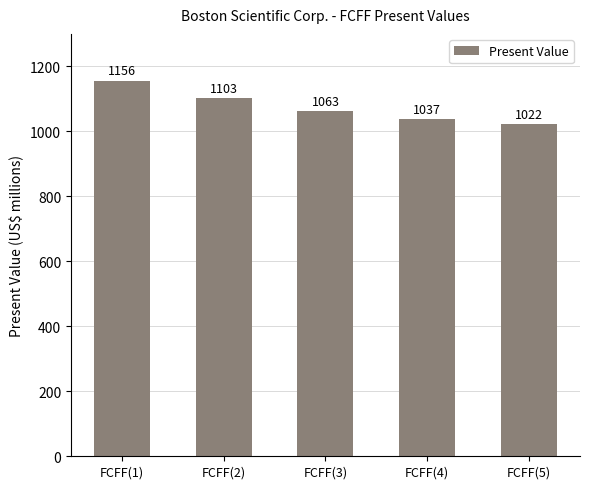

The value at FCFF(2) is 1712. True or false?

False